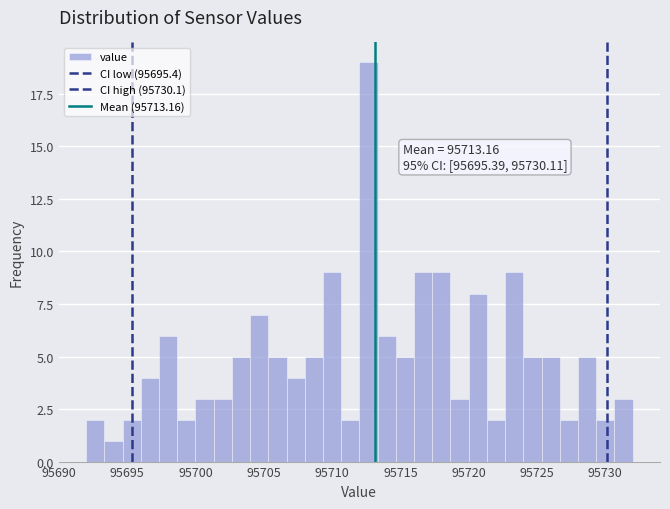

Read against the x-axis, roughly where is the centre of the tallest bar?

95712.5